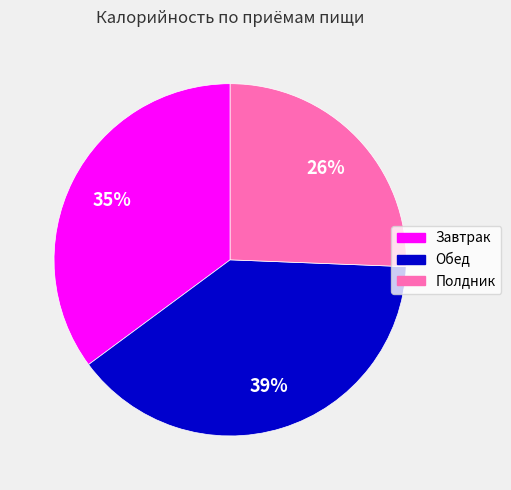

Does Полдник represent more than half of the total?

No